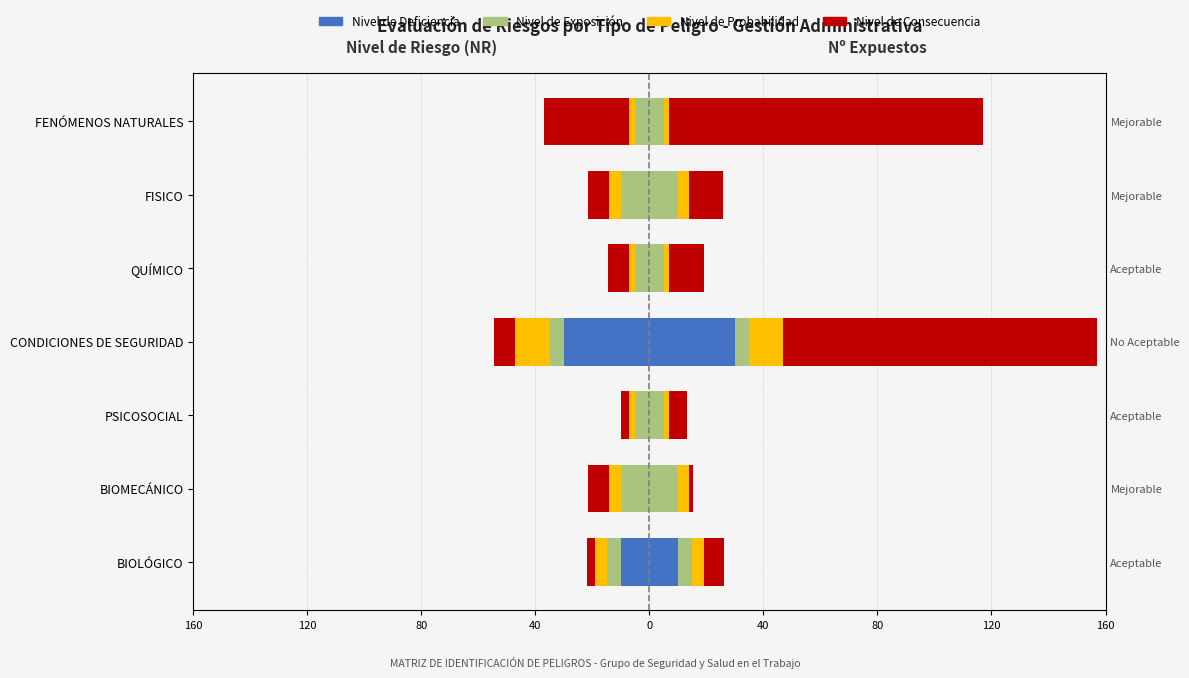

Is the value of Nivel de Exposición at FENÓMENOS NATURALES greater than the value of Nivel de Probabilidad at FENÓMENOS NATURALES?

No